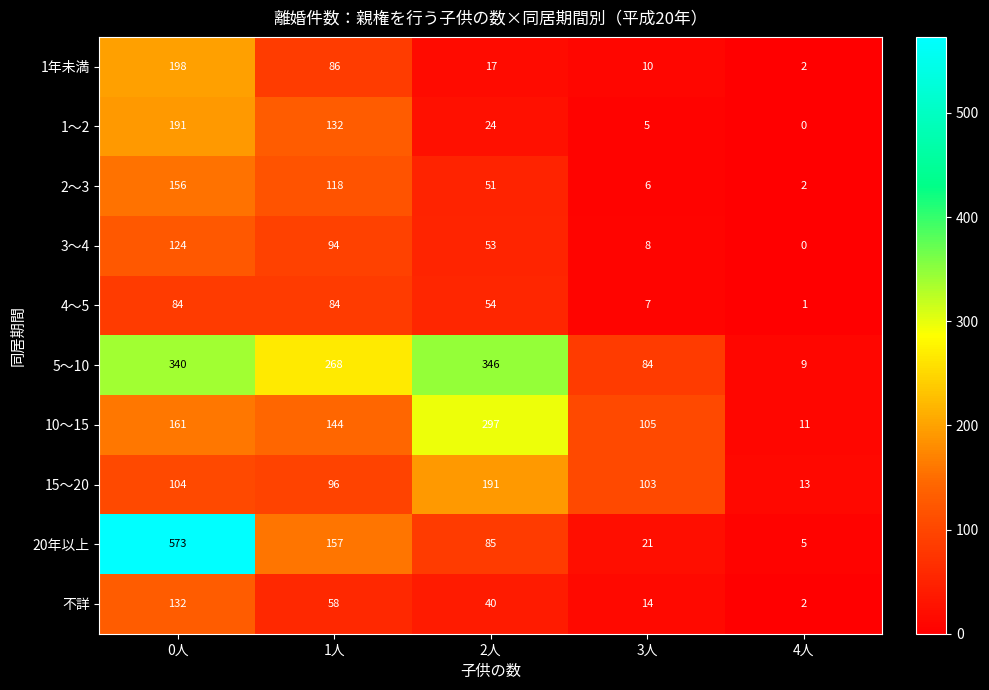

At which category is the sum across all series the highest?

0人